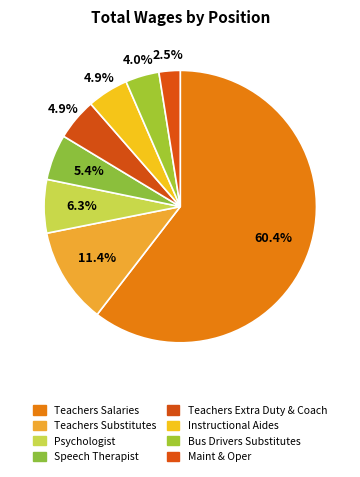

Which category has the smallest portion of the pie?

Maint & Oper